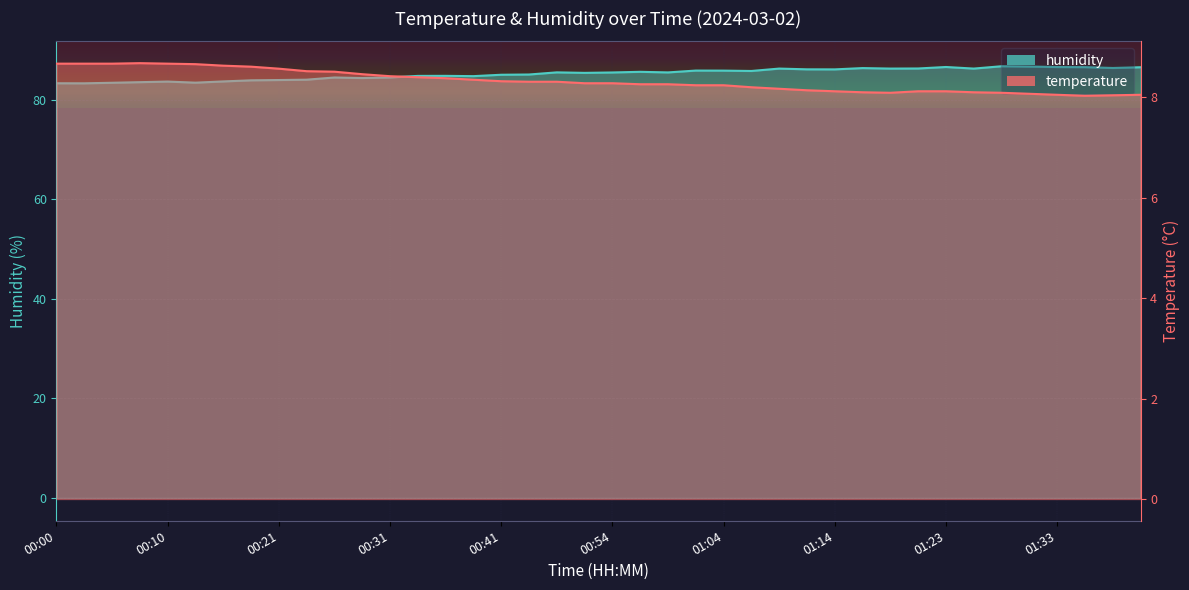

What is the average value of the temperature series?

8.3